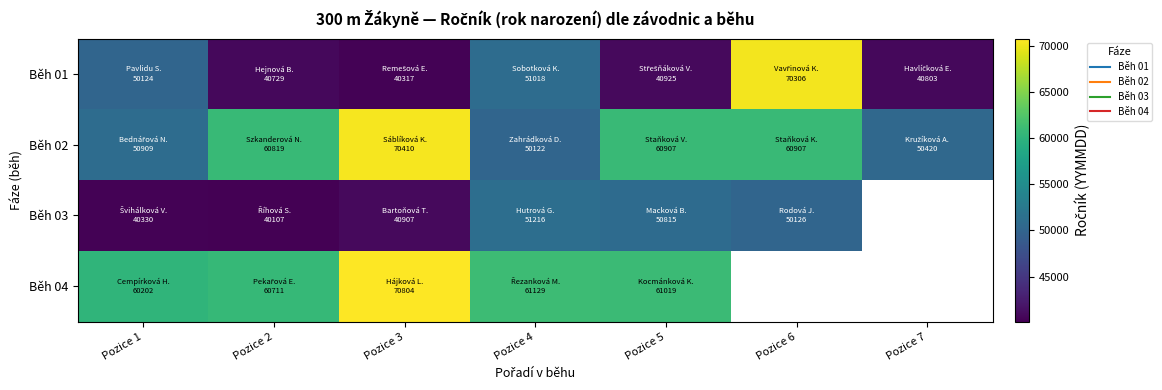

Is the value of Běh 04 at Pozice 7 greater than the value of Běh 01 at Pozice 5?

No